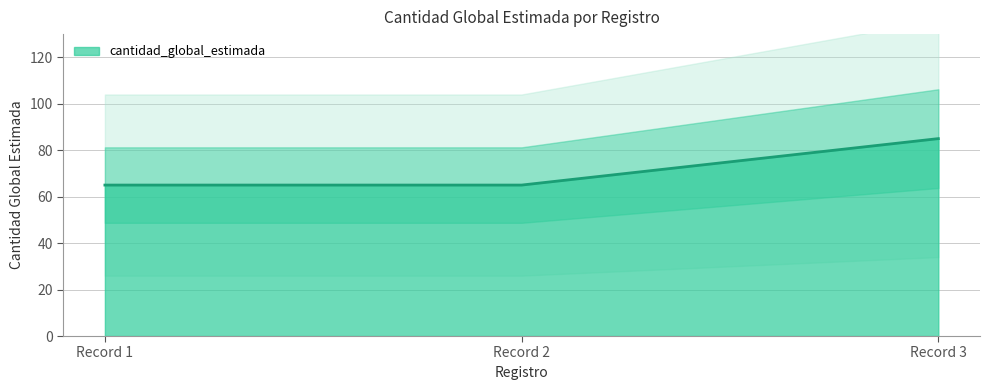

At which label does cantidad_global_estimada reach its peak?

Record 3